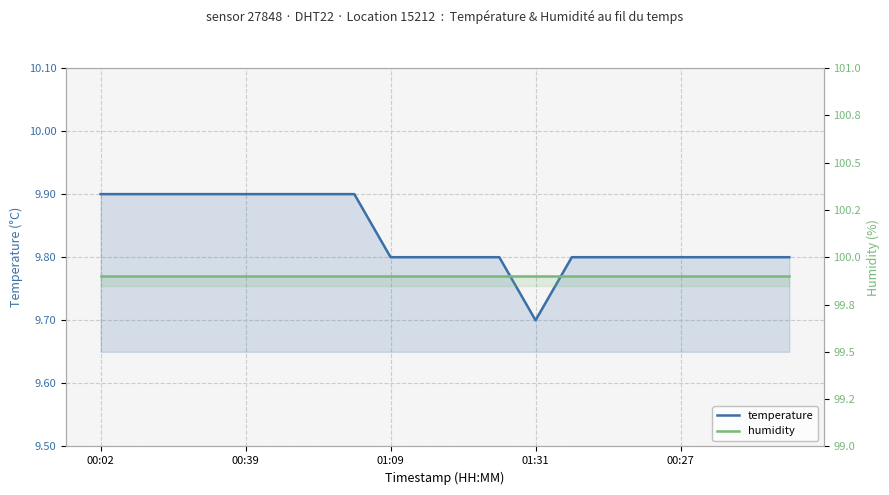

Which series has the largest range (max minus min)?

temperature